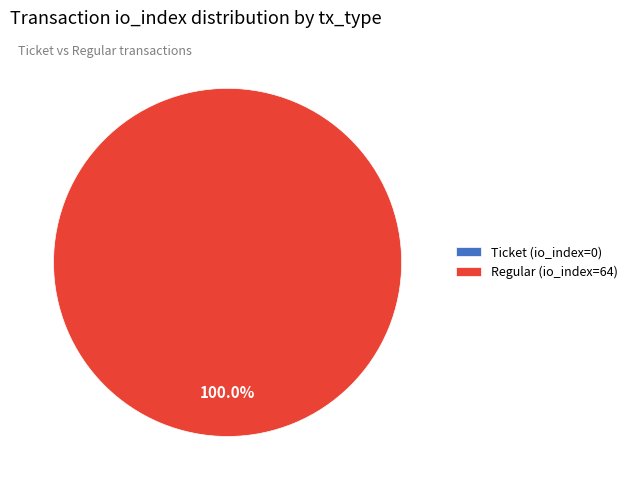

Which slice represents more than half of the pie?

Regular (io_index=64)